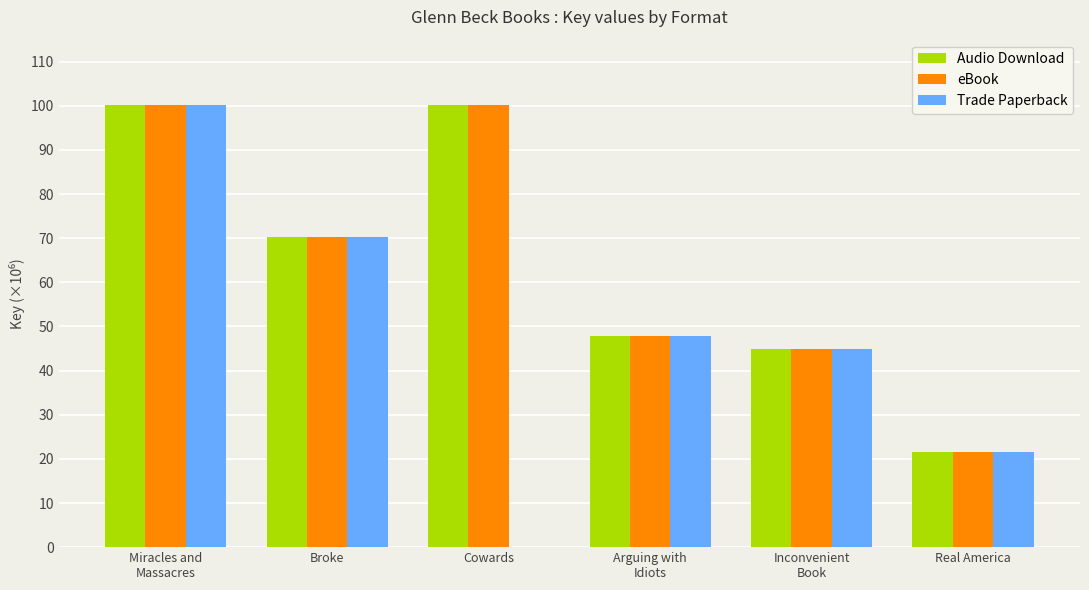

What are all the series names shown in the legend?

Audio Download, eBook, Trade Paperback